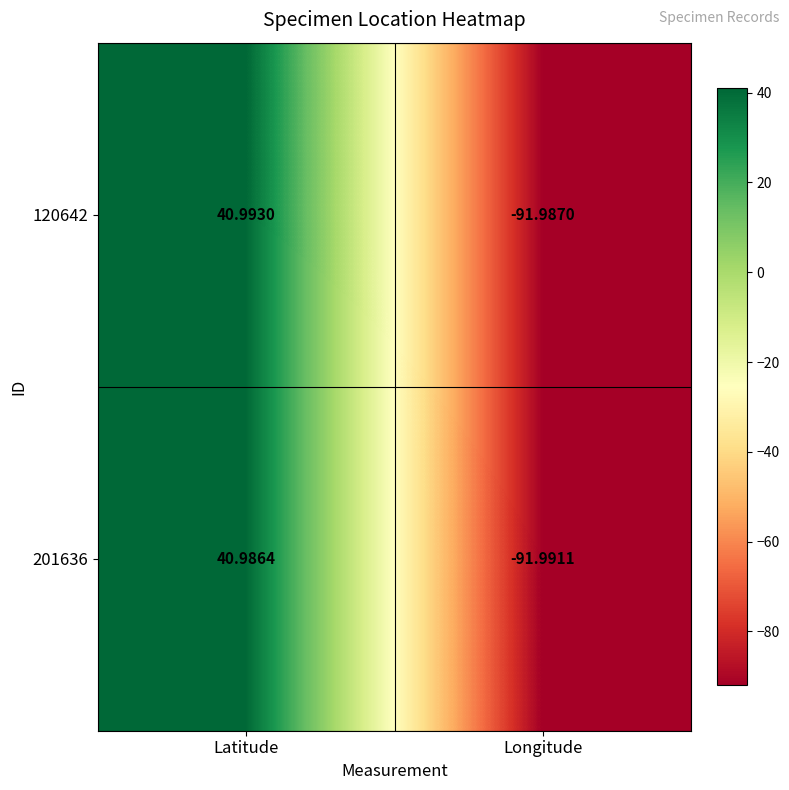

Count the number of categories in the chart.

2